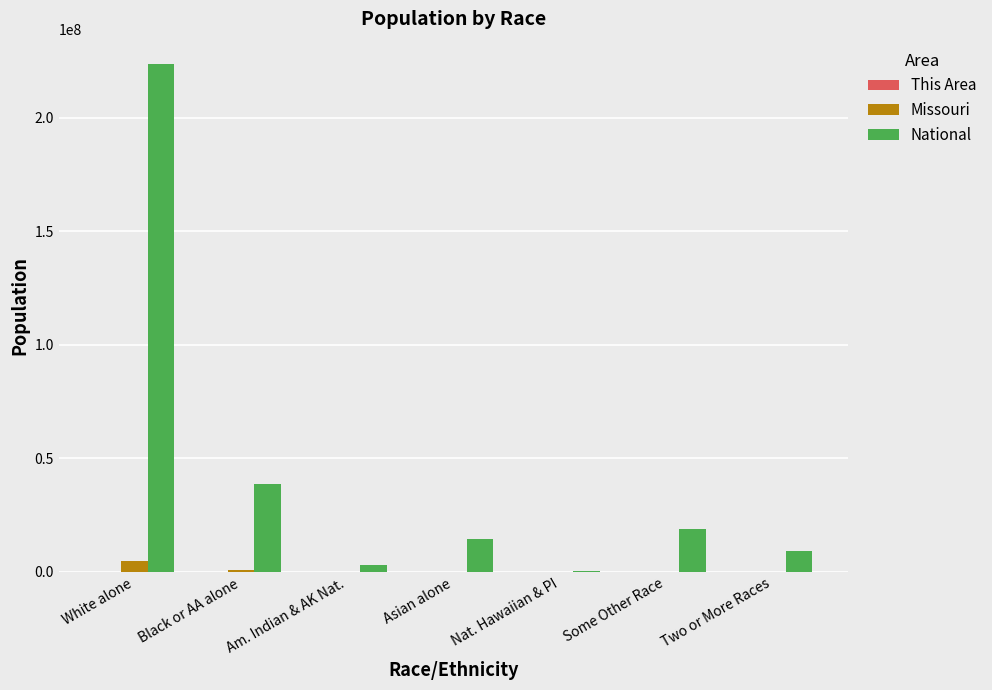

Which series has the largest total across all categories?

National